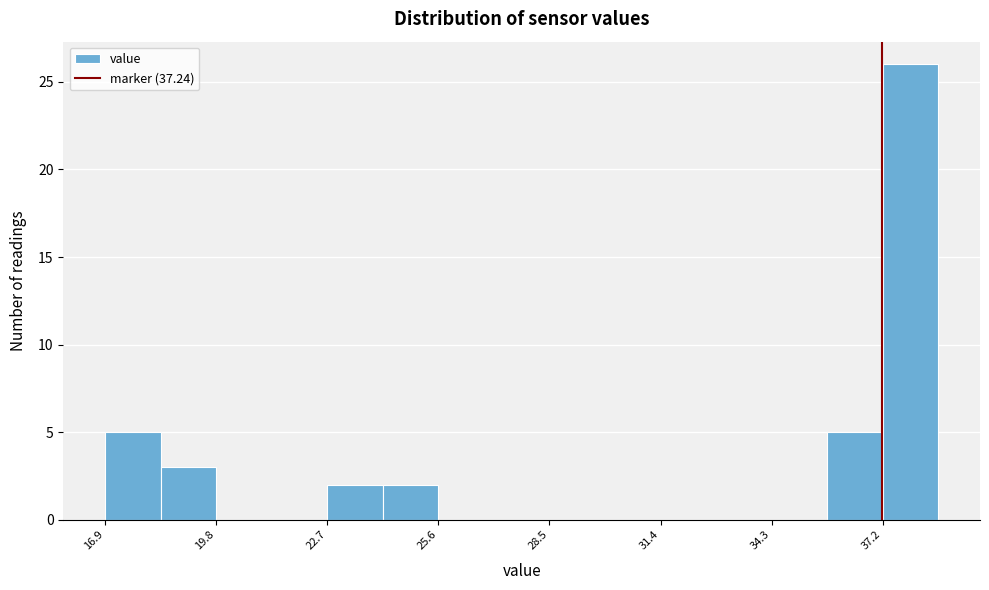

Around what value on the x-axis is the tallest bar? Give the approximate position of its centre, as read against the axis.

38.0